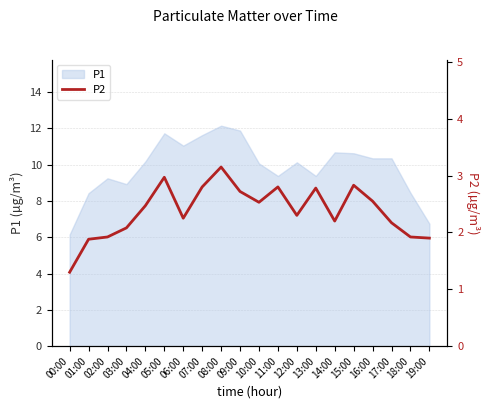

Does the chart have visible grid lines?

Yes